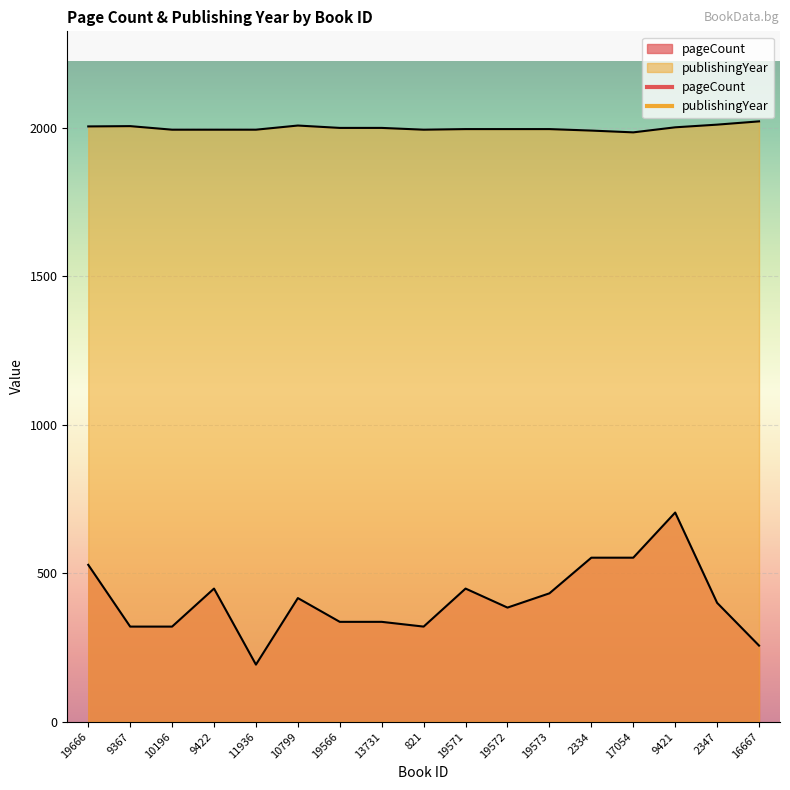

Where does the pageCount series first go above 400?

19666